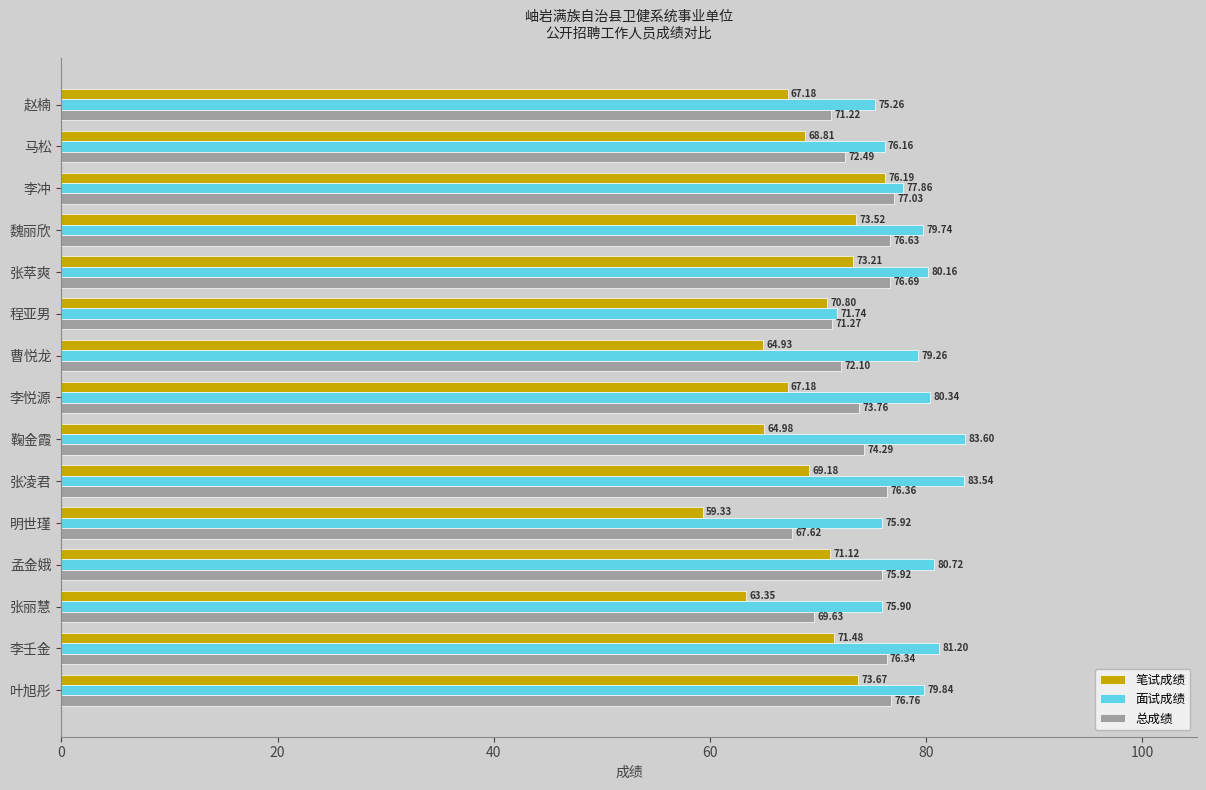

Between 李壬金 and 张丽慧, which series saw the biggest shift?

笔试成绩